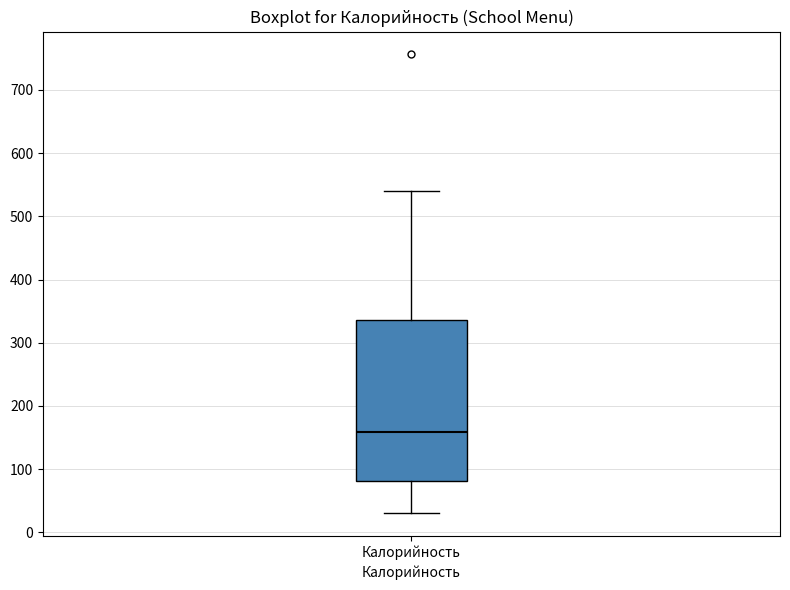

Transcribe this box plot: give where the median line is, the range the box spans, and where the two whiskers end, as read against the y-axis. The values are not printed on the chart, so give them approximately, as read against the axis.

median 160, box 80 to 340, whiskers 30 to 540